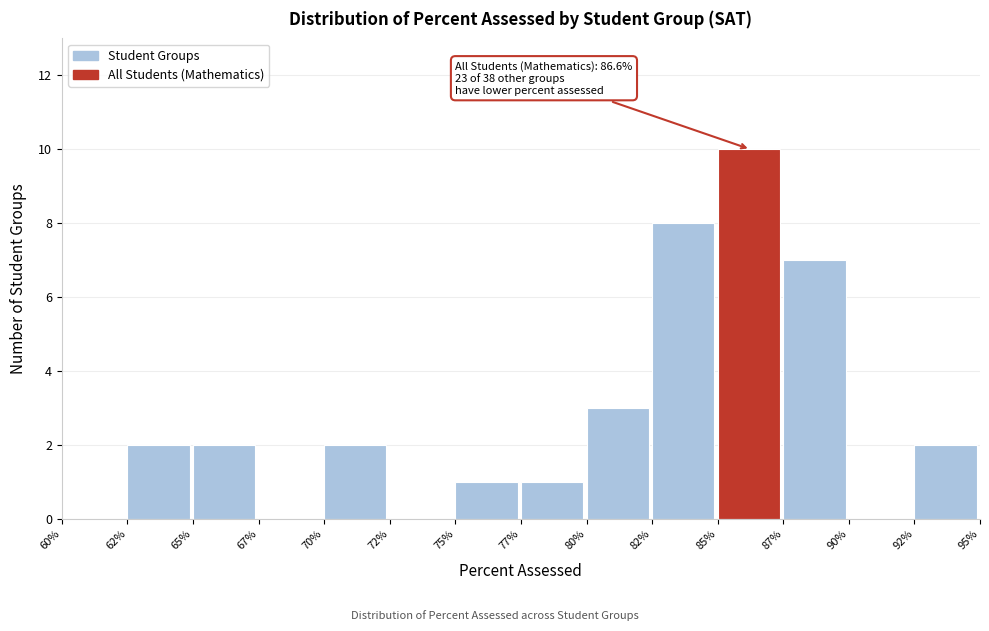

Reading left to right, transcribe all the data shown in this chart.

60%=0	62%=2	65%=2	67%=0	70%=2	72%=0	75%=1	77%=1	80%=3	82%=8	85%=10	87%=7	90%=0	92%=2